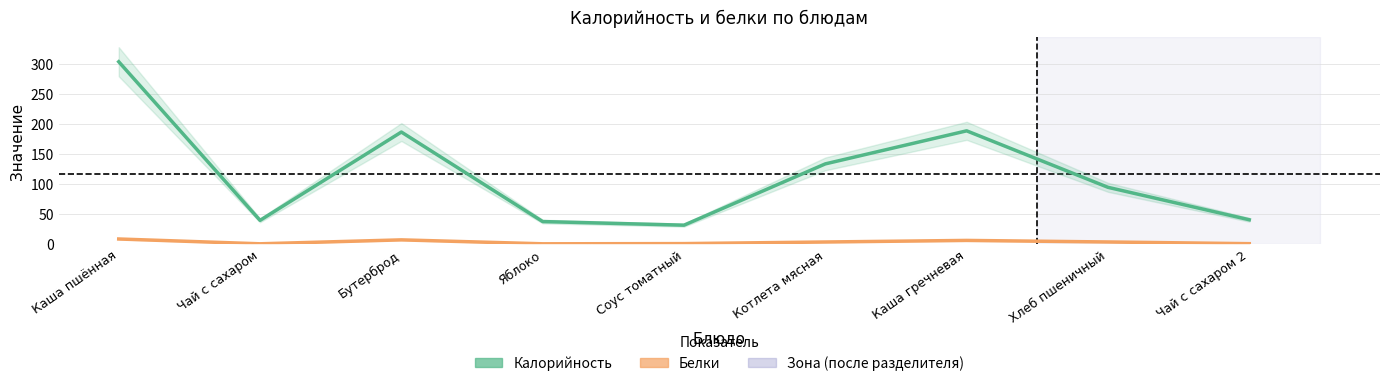

At how many categories does at least one series exceed 235?

1